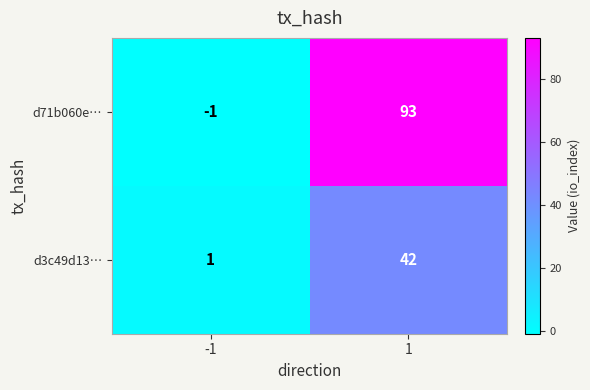

How many data points in d71b060e… are less than 93?

1